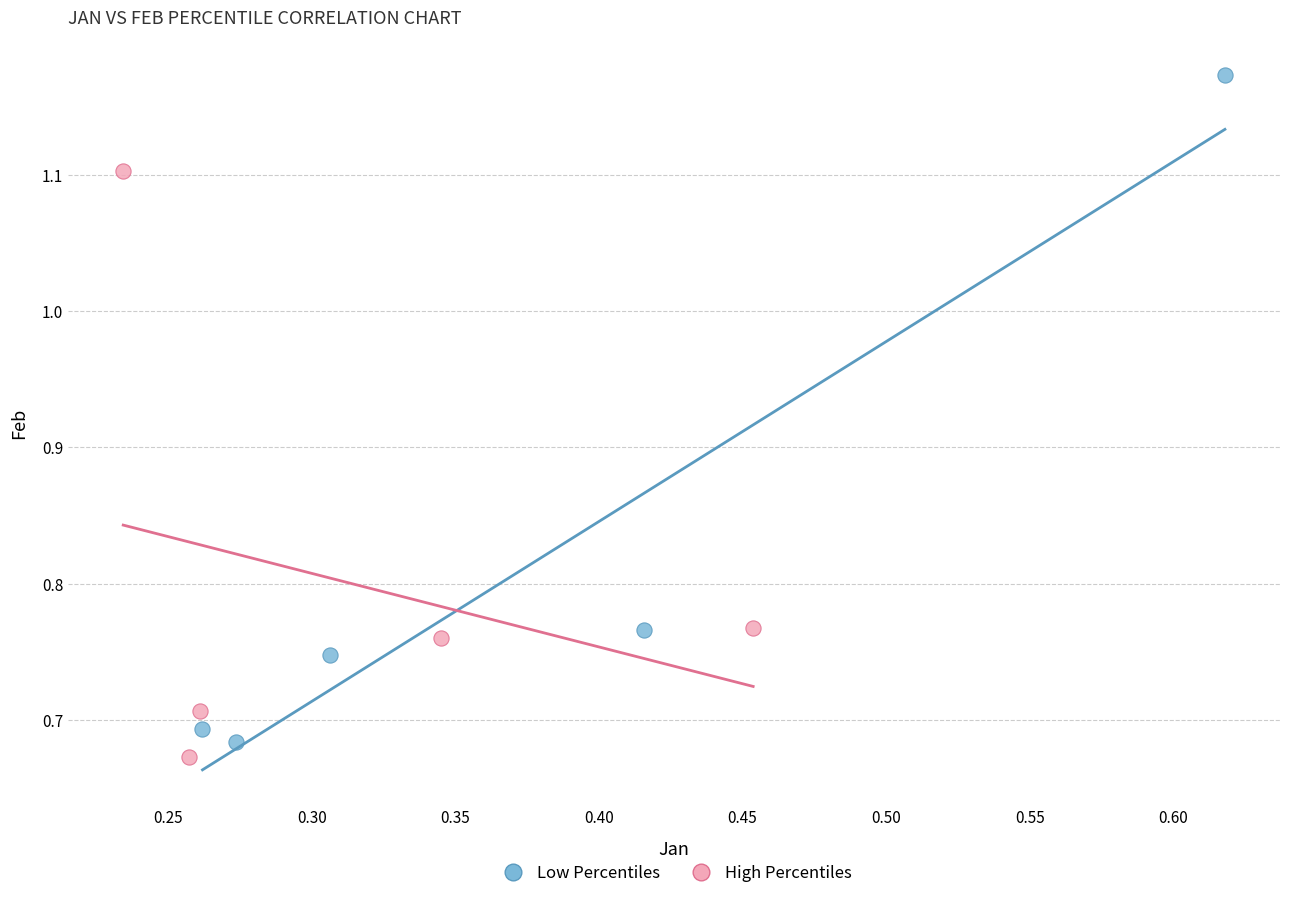

Which series has the largest Y range (max minus min)?

Low Percentiles